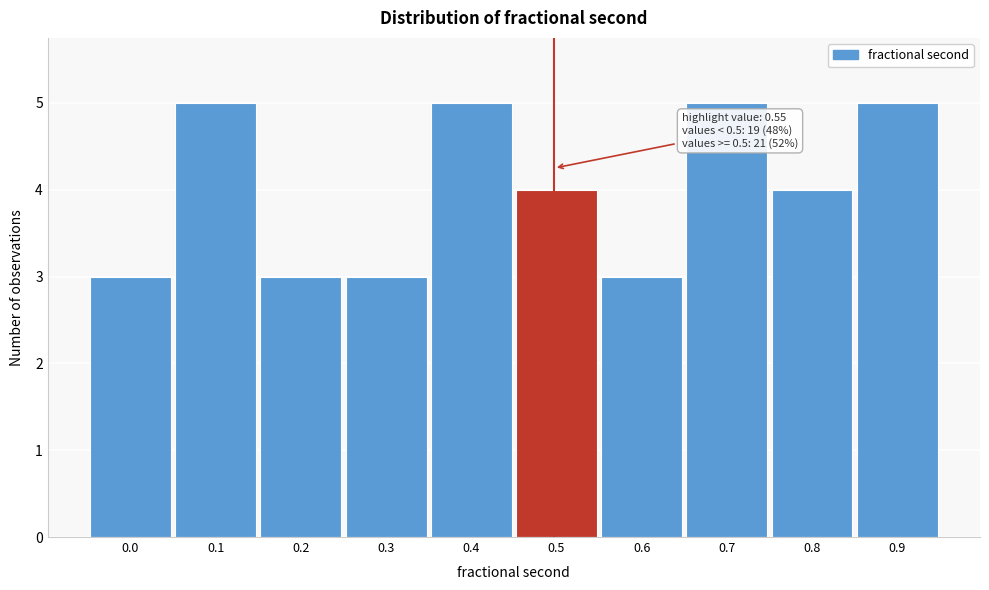

Reading left to right, what are all the values shown in this chart?

3	5	3	3	5	4	3	5	4	5